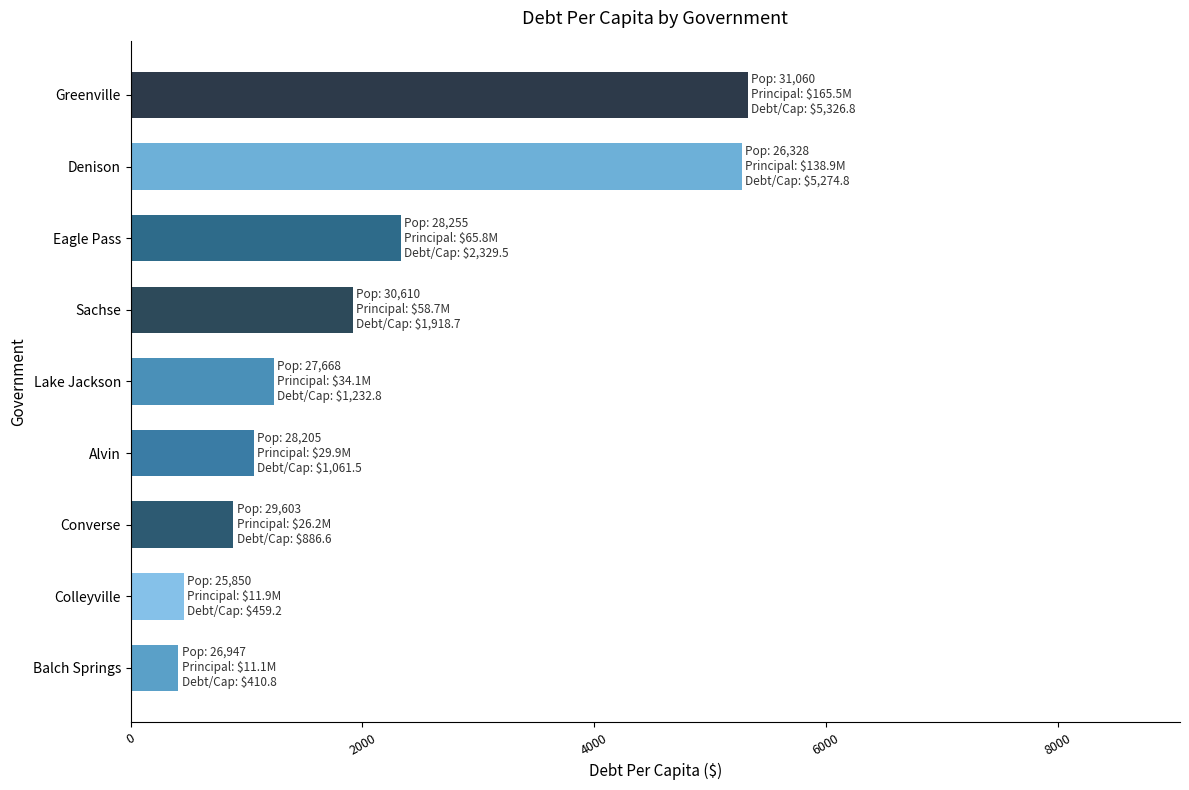

True or false: the data shows 2329.5 at Eagle Pass.

True